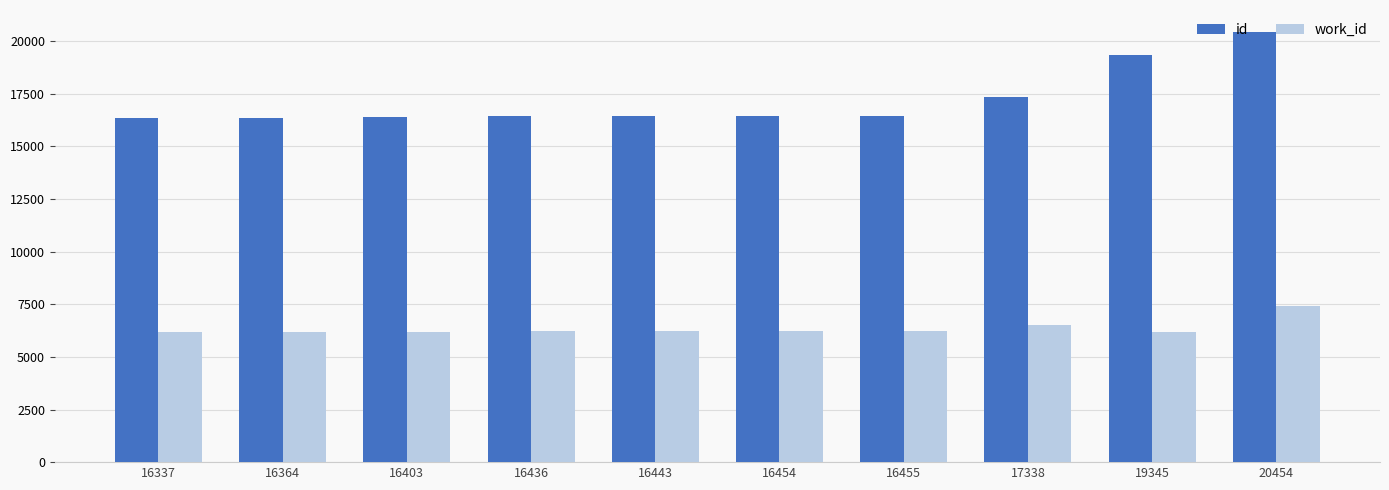

How many bars are there in total?

20